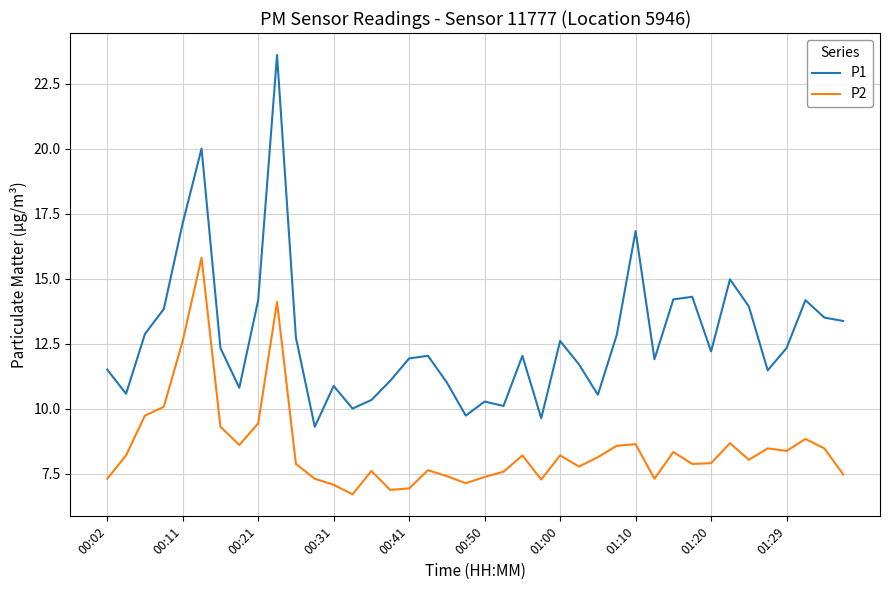

What is the difference between the maximum and minimum values in the P1 series?

14.3